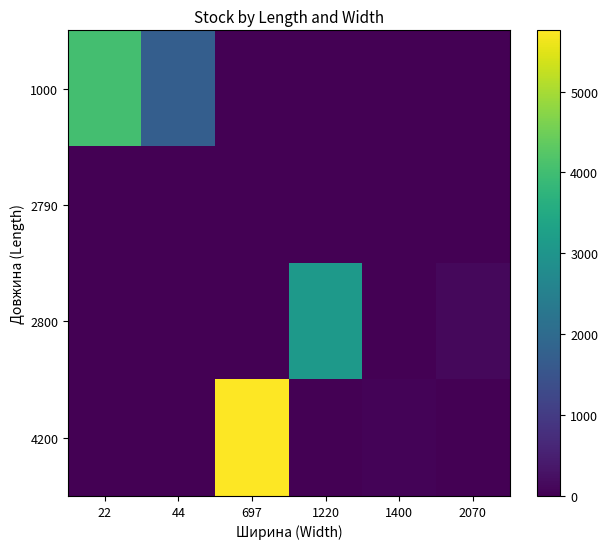

List the series in order of their peak value, highest first.

4200, 1000, 2800, 2790